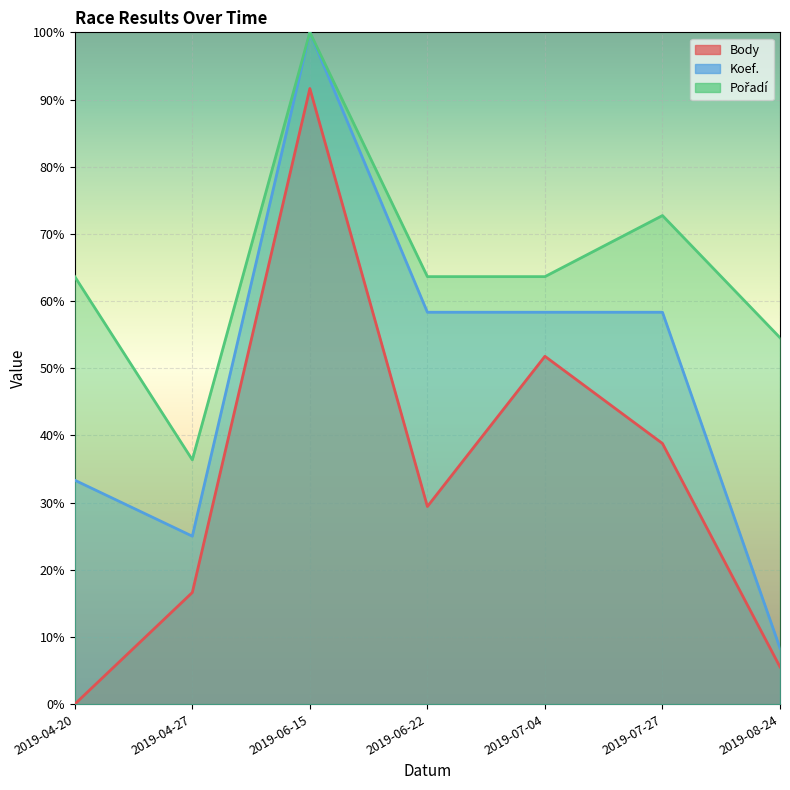

Between 2019-06-15 and 2019-07-27, which is larger?

2019-06-15